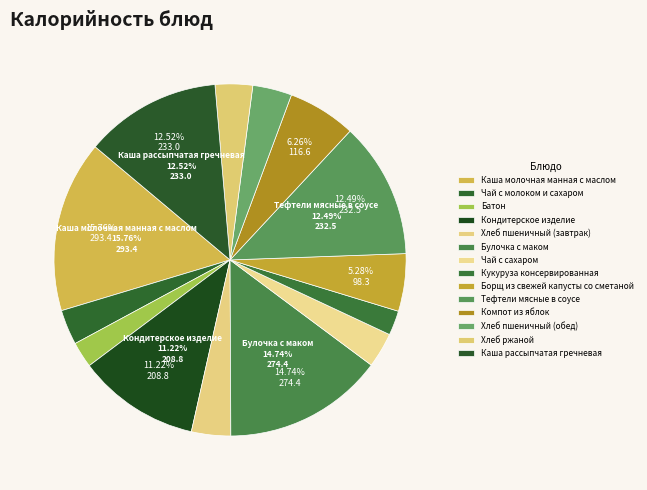

Rank the categories by value from lowest to highest.

Кукуруза консервированная, Батон, Чай с молоком и сахаром, Чай с сахаром, Хлеб ржаной, Хлеб пшеничный (завтрак), Хлеб пшеничный (обед), Борщ из свежей капусты со сметаной, Компот из яблок, Кондитерское изделие, Тефтели мясные в соусе, Каша рассыпчатая гречневая, Булочка с маком, Каша молочная манная с маслом